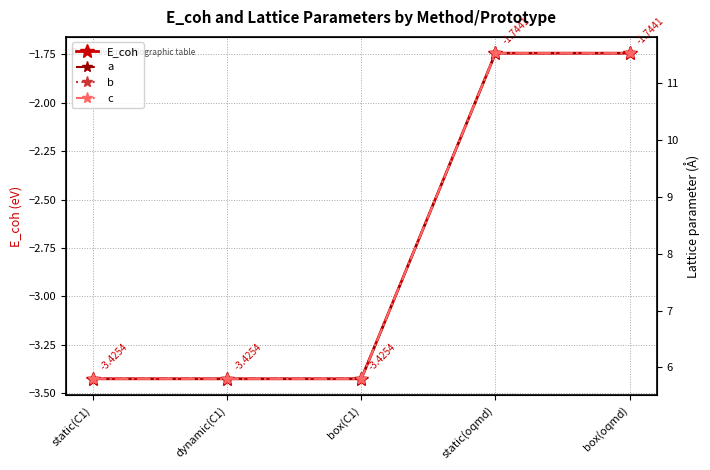

Rank the series by their maximum value, from highest to lowest.

a, b, c, E_coh